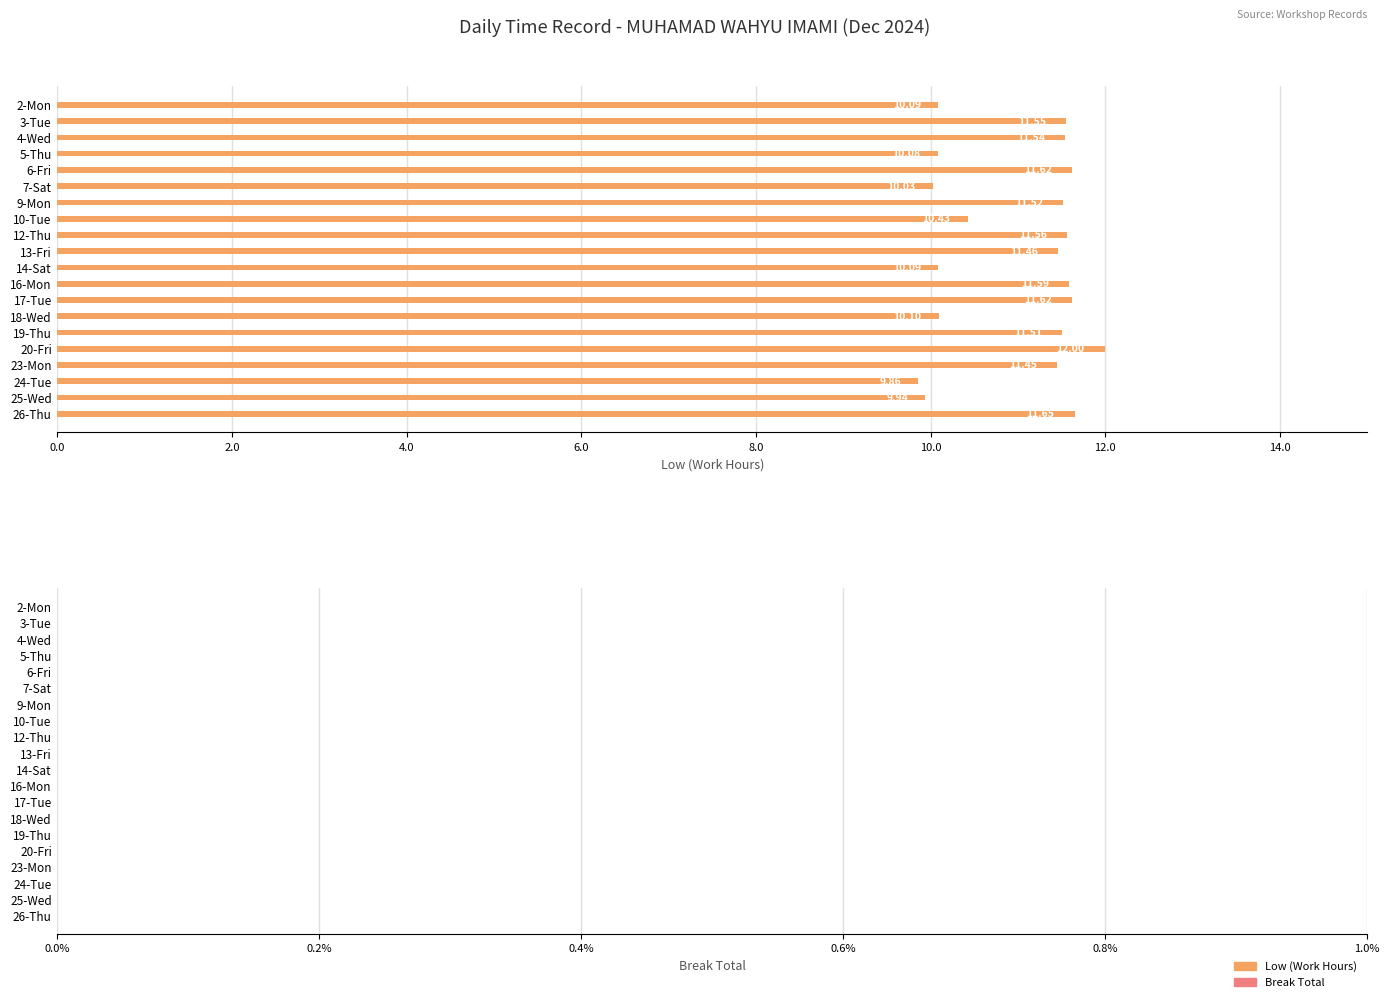

Between 4-Wed and 9-Mon, which is larger?

4-Wed